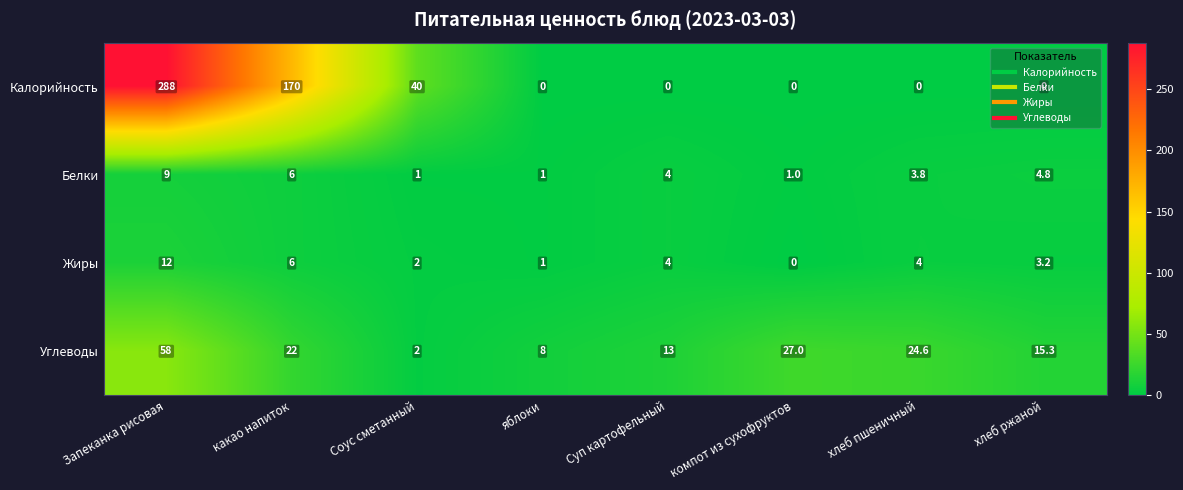

True or false: Жиры has a value of 12.0 at Запеканка рисовая.

True